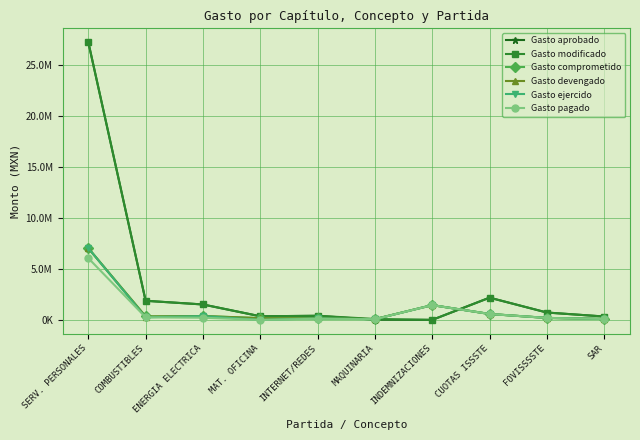

What is the value of the Gasto aprobado point at the 10th from the left?

328128.0